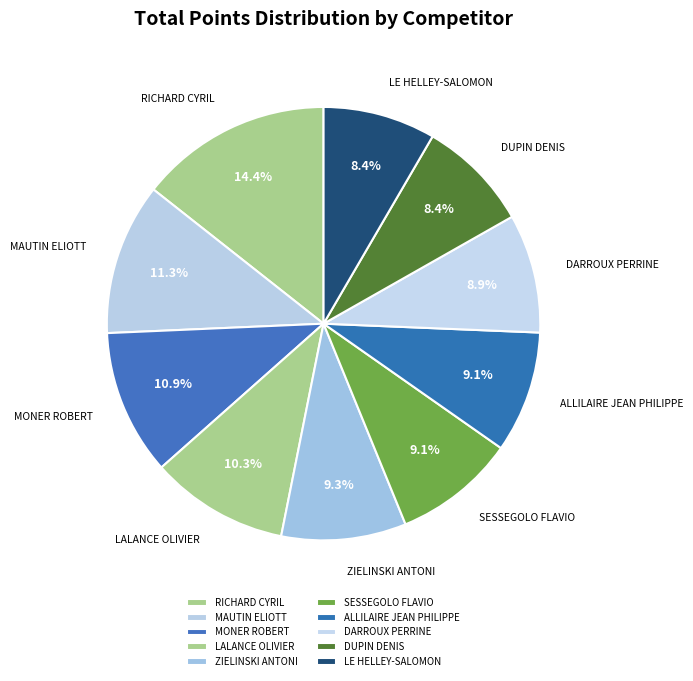

How many segments does this pie chart have?

10